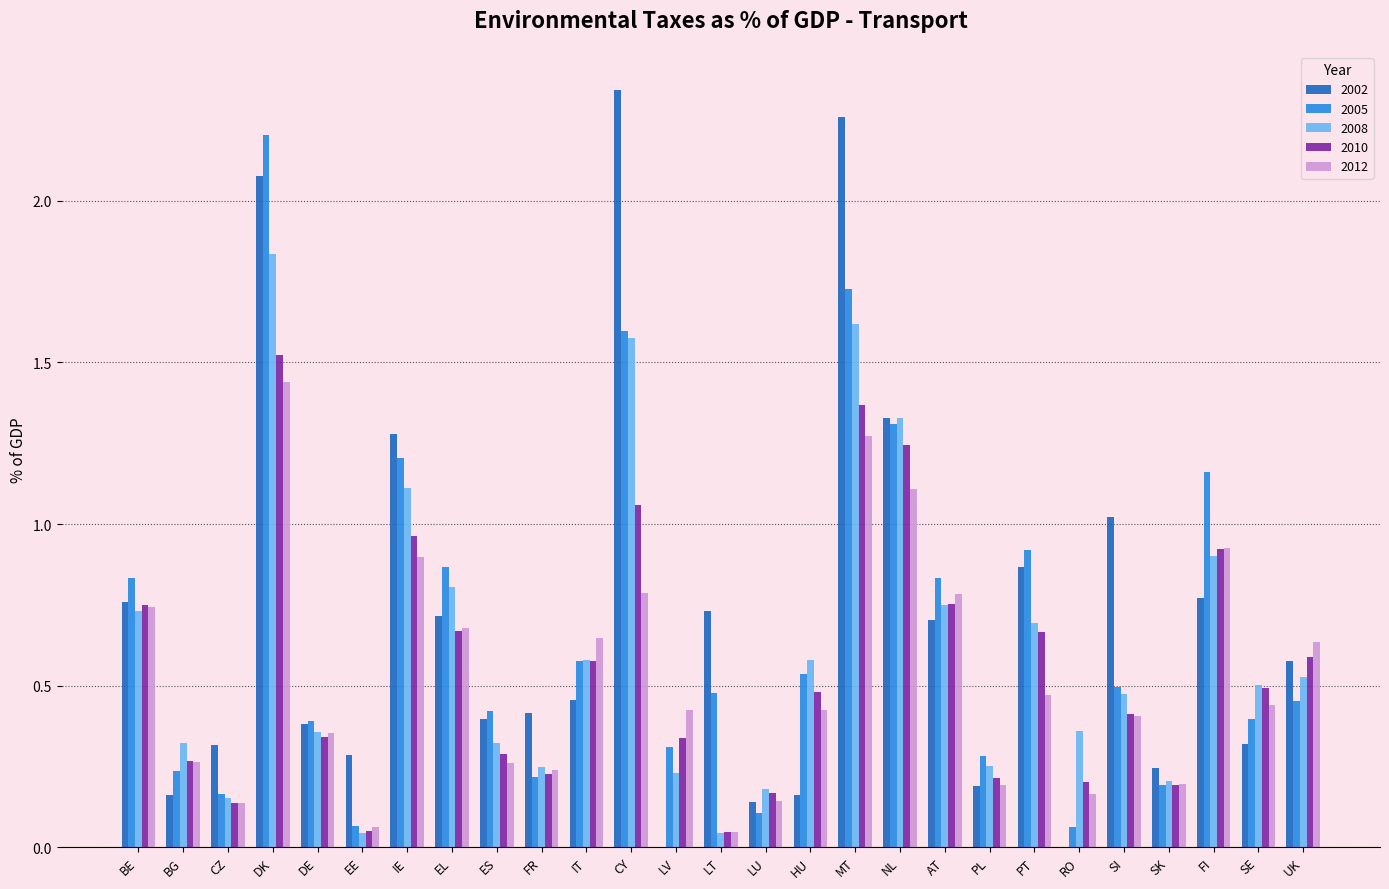

Which label corresponds to the largest value in the chart?

CY